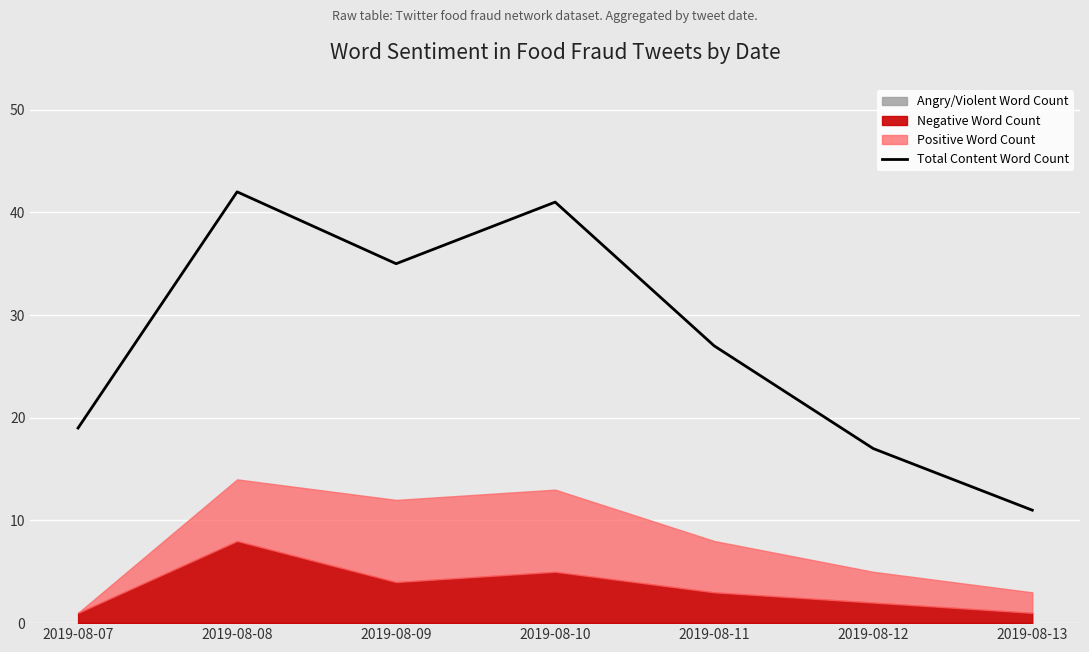

Rank the categories by value from highest to lowest.

2019-08-08, 2019-08-10, 2019-08-09, 2019-08-11, 2019-08-07, 2019-08-12, 2019-08-13